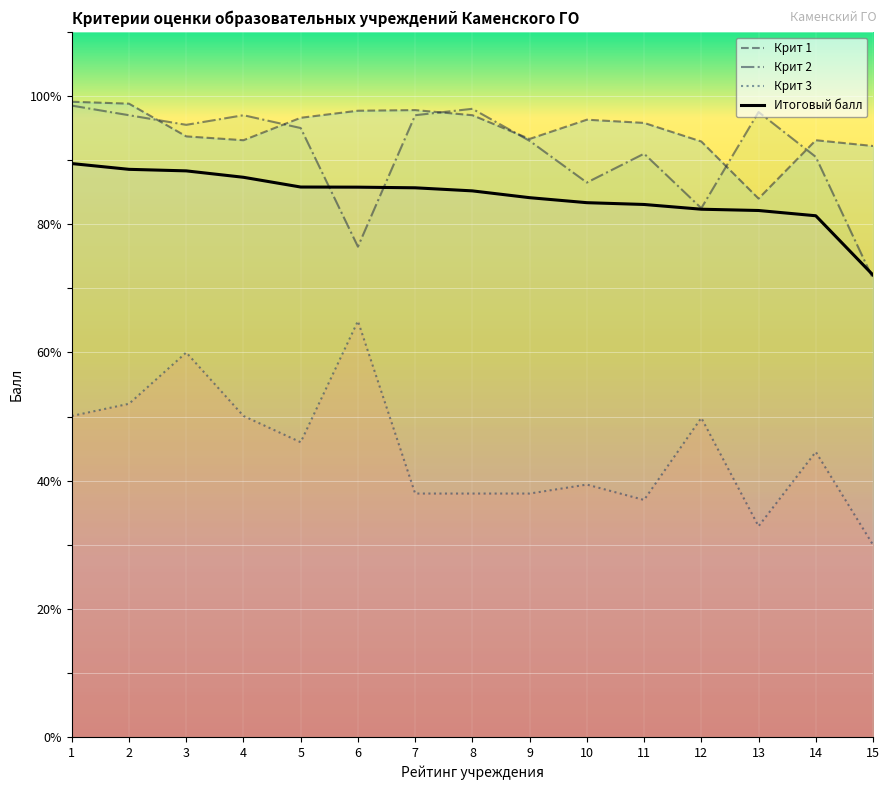

At which label does Крит 3 first exceed 44?

1